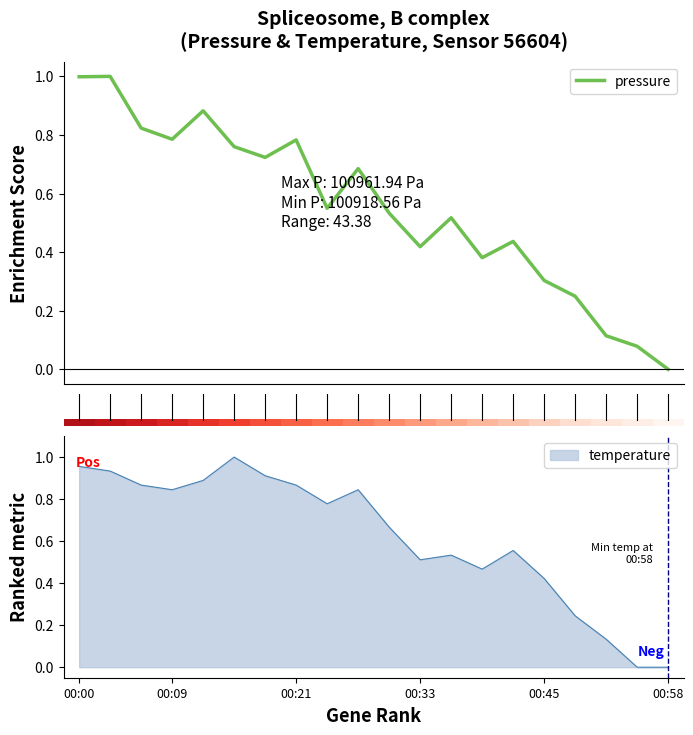

True or false: temperature has a value of 0.3 at 00:00.

False